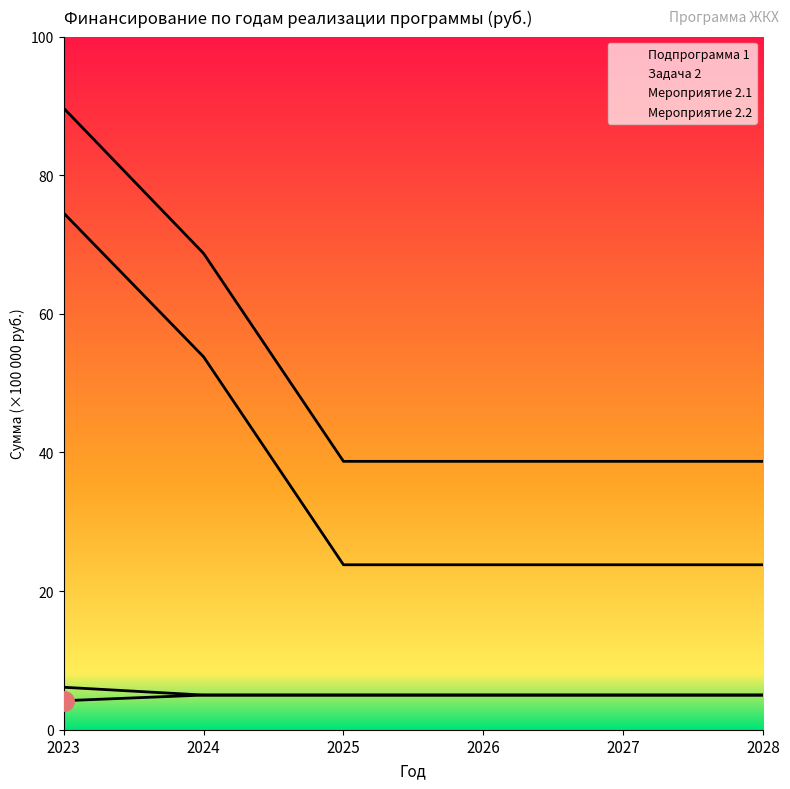

At 2024, list the series in order from smallest to largest.

Мероприятие 2.1, Мероприятие 2.2, Задача 2, Подпрограмма 1